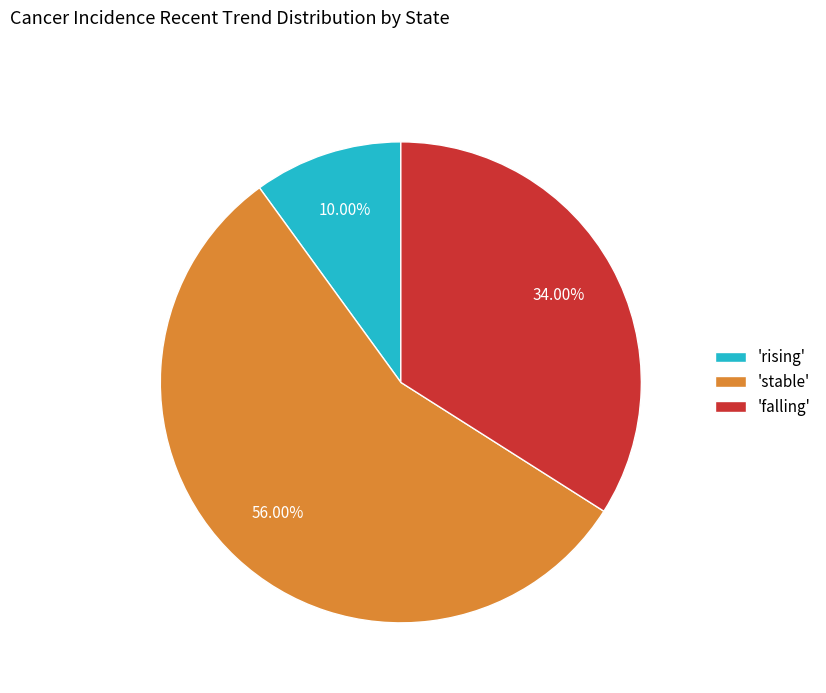

Combined, do 'stable' and 'falling' account for over 50%?

Yes